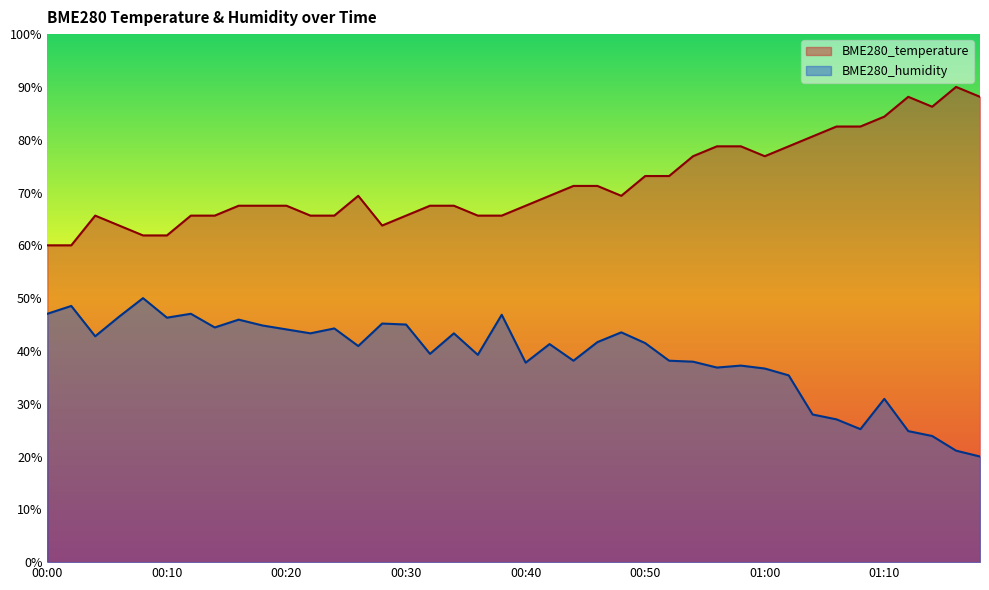

List the series in order of their peak value, lowest first.

BME280_humidity, BME280_temperature